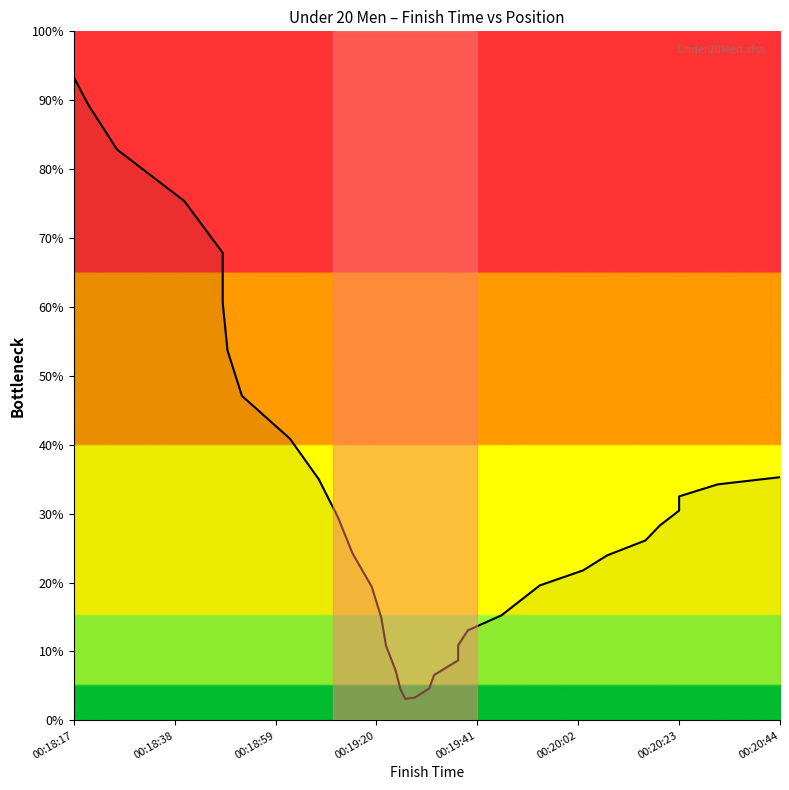

How many data points are above 24?

18